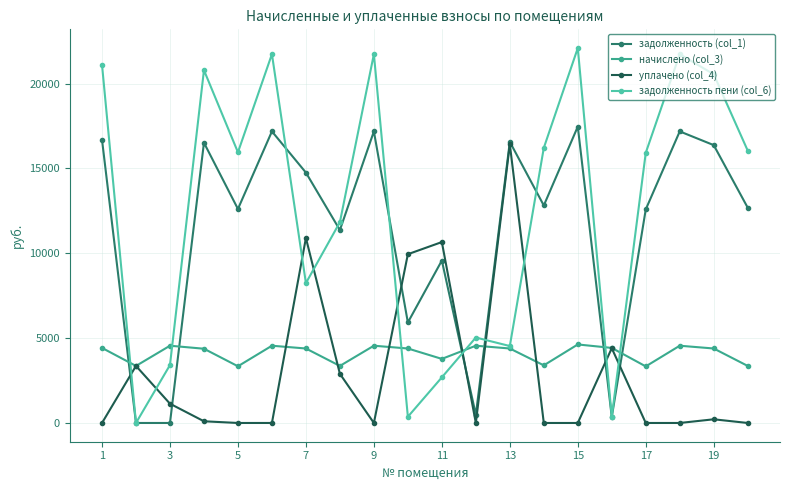

List the series in order of their peak value, lowest first.

начислено (col_3), уплачено (col_4), задолженность (col_1), задолженность пени (col_6)